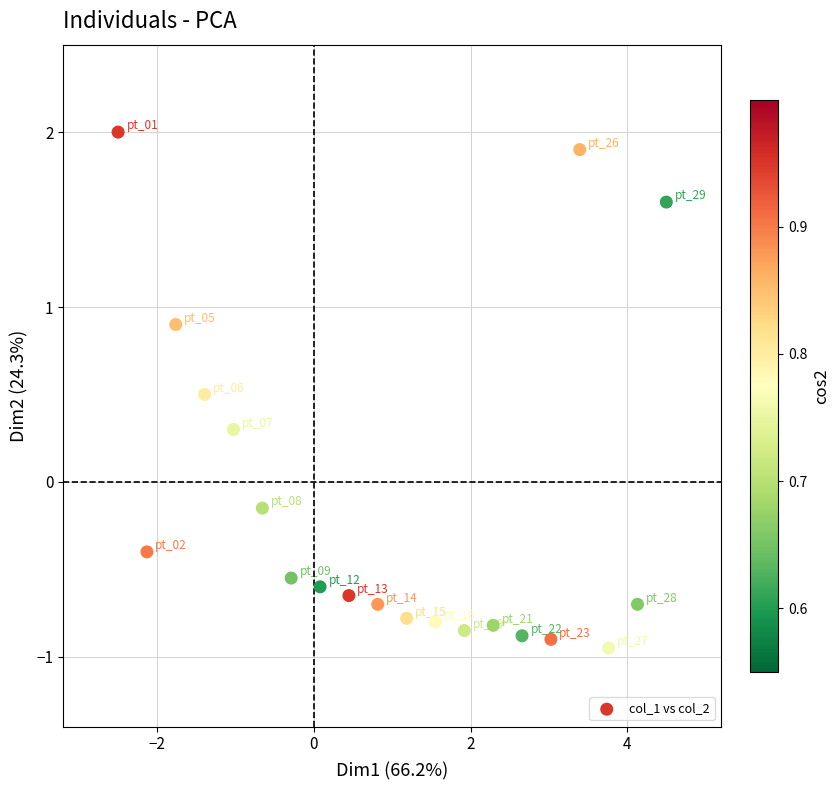

What is the range of X values (max minus min)?

7.0